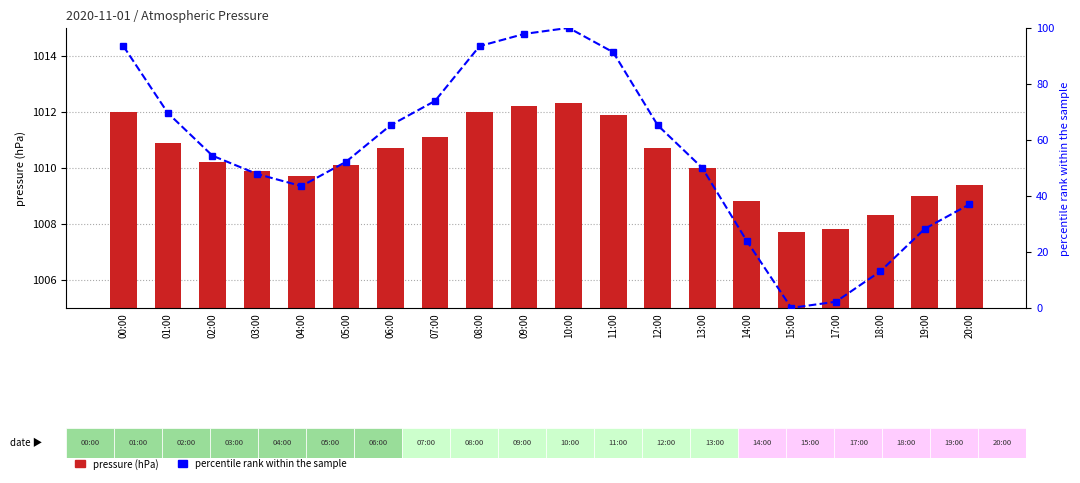

Reading left to right, transcribe all the data shown in this chart.

pressure (hPa): 1012.0	1010.9	1010.2	1009.9	1009.7	1010.1	1010.7	1011.1	1012.0	1012.2	1012.3	1011.9	1010.7	1010.0	1008.8	1007.7	1007.8	1008.3	1009.0	1009.4
percentile rank within the sample: 93.5	69.6	54.3	47.8	43.5	52.2	65.2	73.9	93.5	97.8	100.0	91.3	65.2	50.0	23.9	0.0	2.2	13.0	28.3	37.0